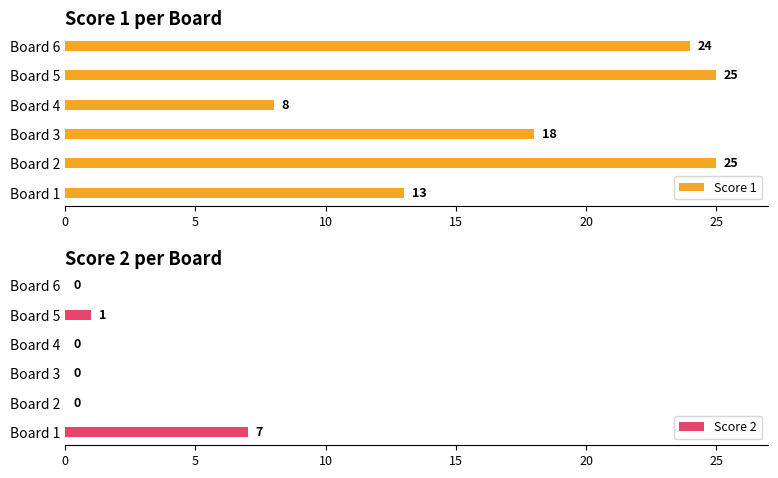

What is the minimum value for Score 1?

8